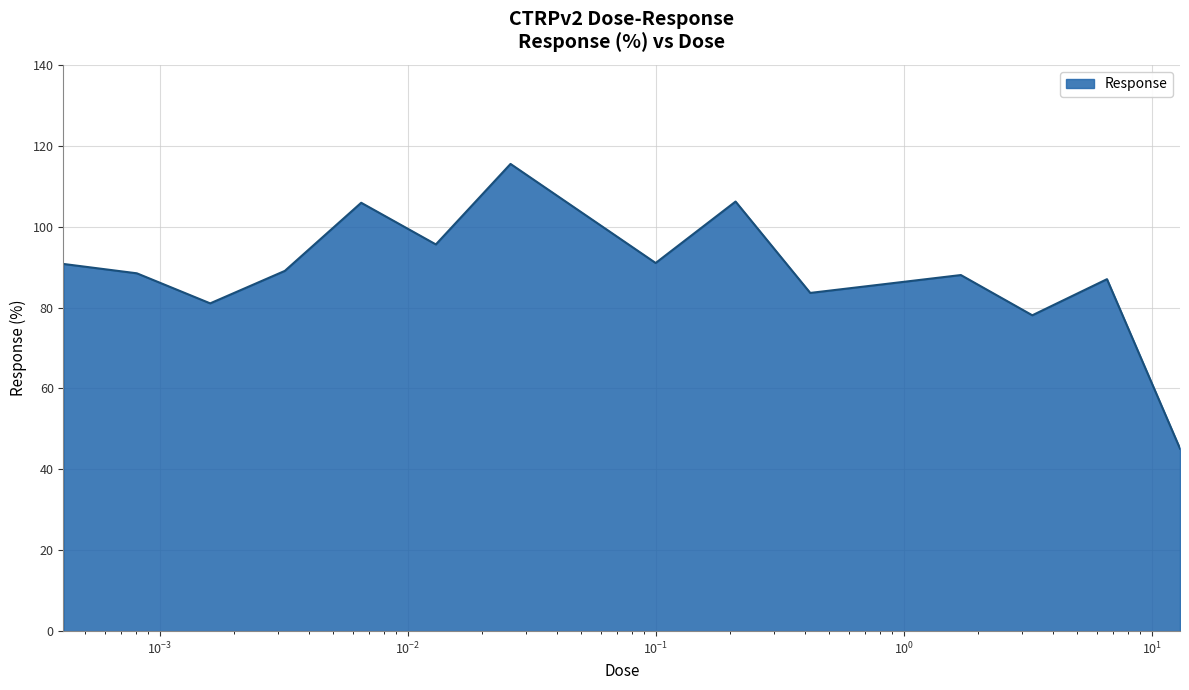

What is the minimum value shown in the chart?

45.1